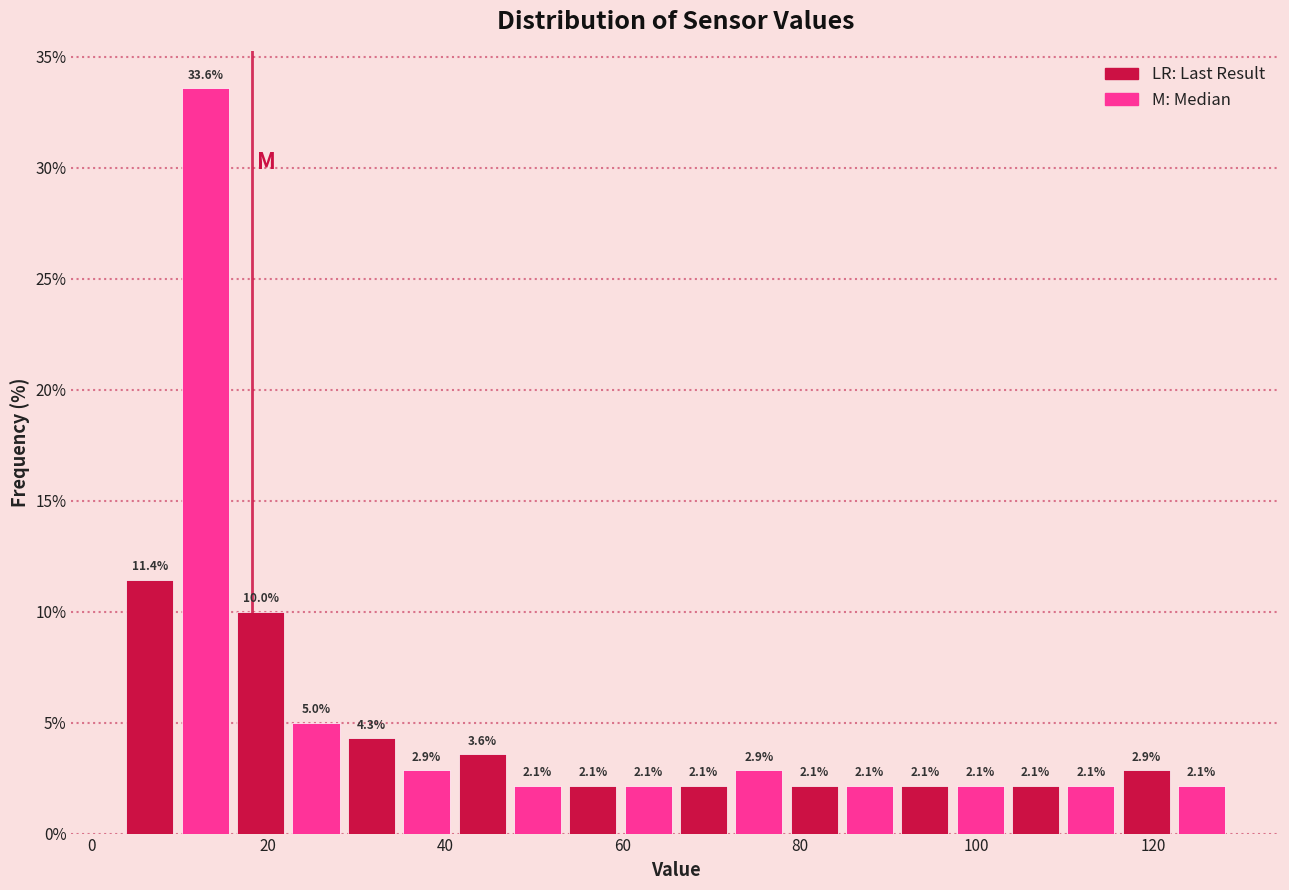

Read against the x-axis, roughly where is the centre of the tallest bar?

12